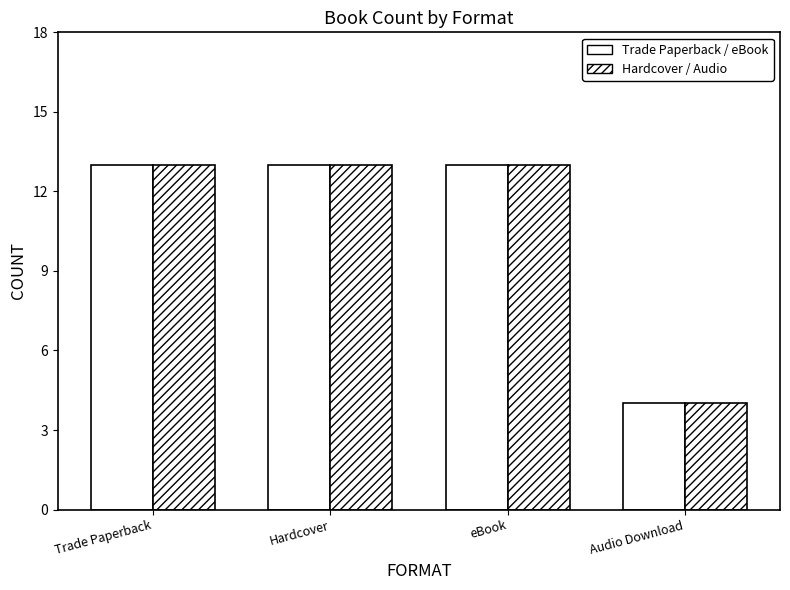

How many bars are there in total?

8